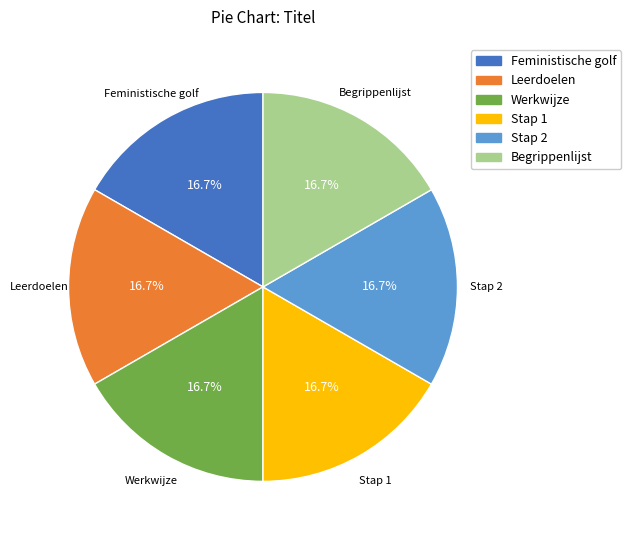

To the nearest percent, what is the average slice percentage?

17%